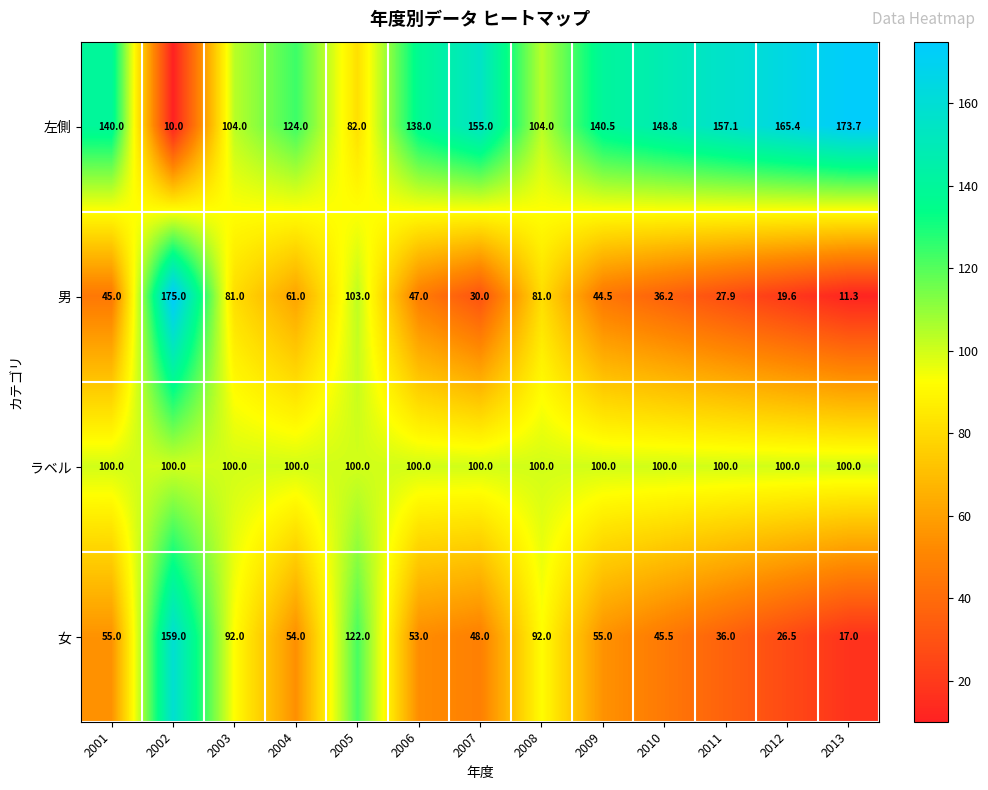

What is the minimum value for 左側?

10.0